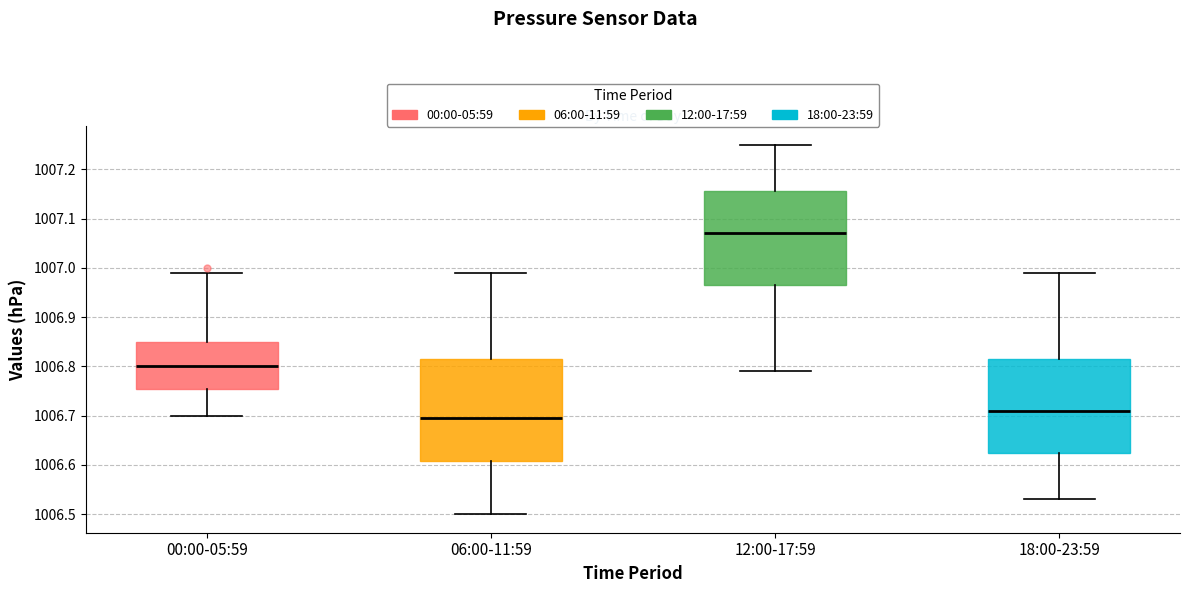

Which box has the highest median line?

12:00-17:59